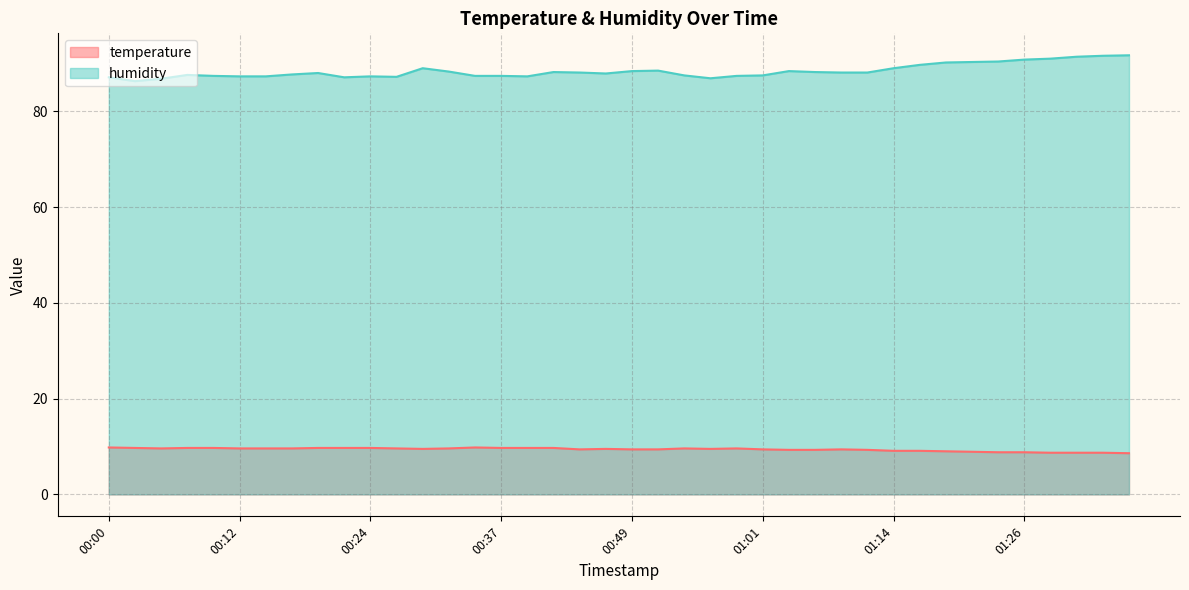

At 01:14, list the series in order from largest to smallest.

humidity, temperature